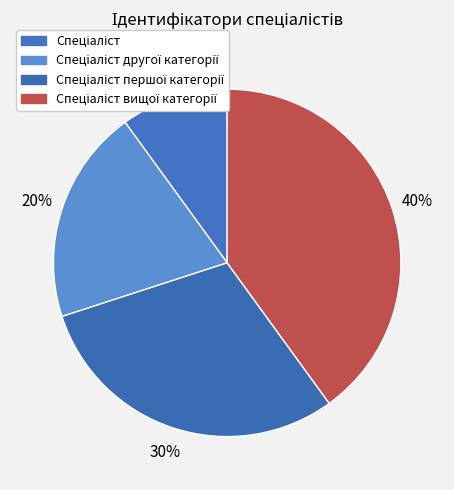

To the nearest percent, what is the average slice percentage?

25%